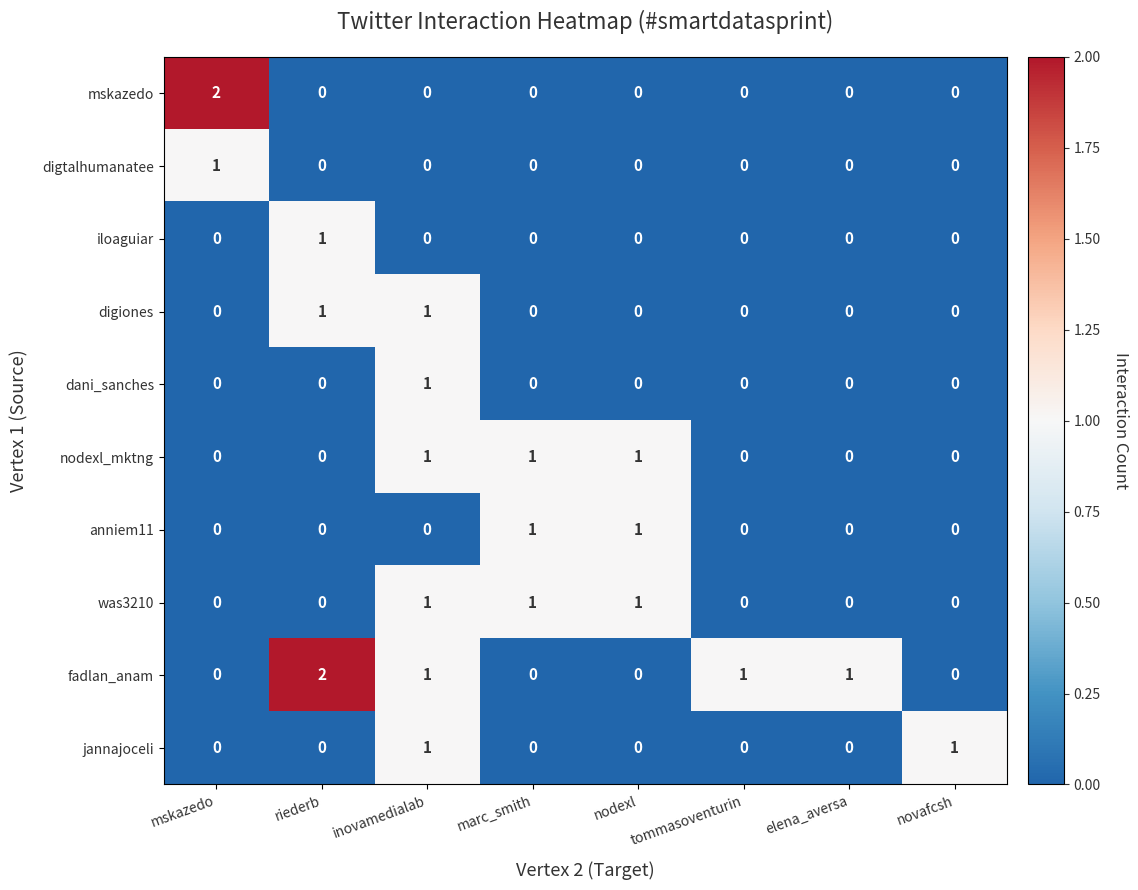

Is it true that dani_sanches equals 0 at riederb?

True